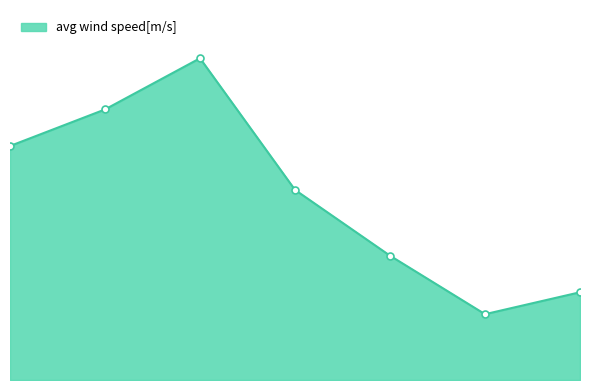

How many distinct data groups are displayed?

1